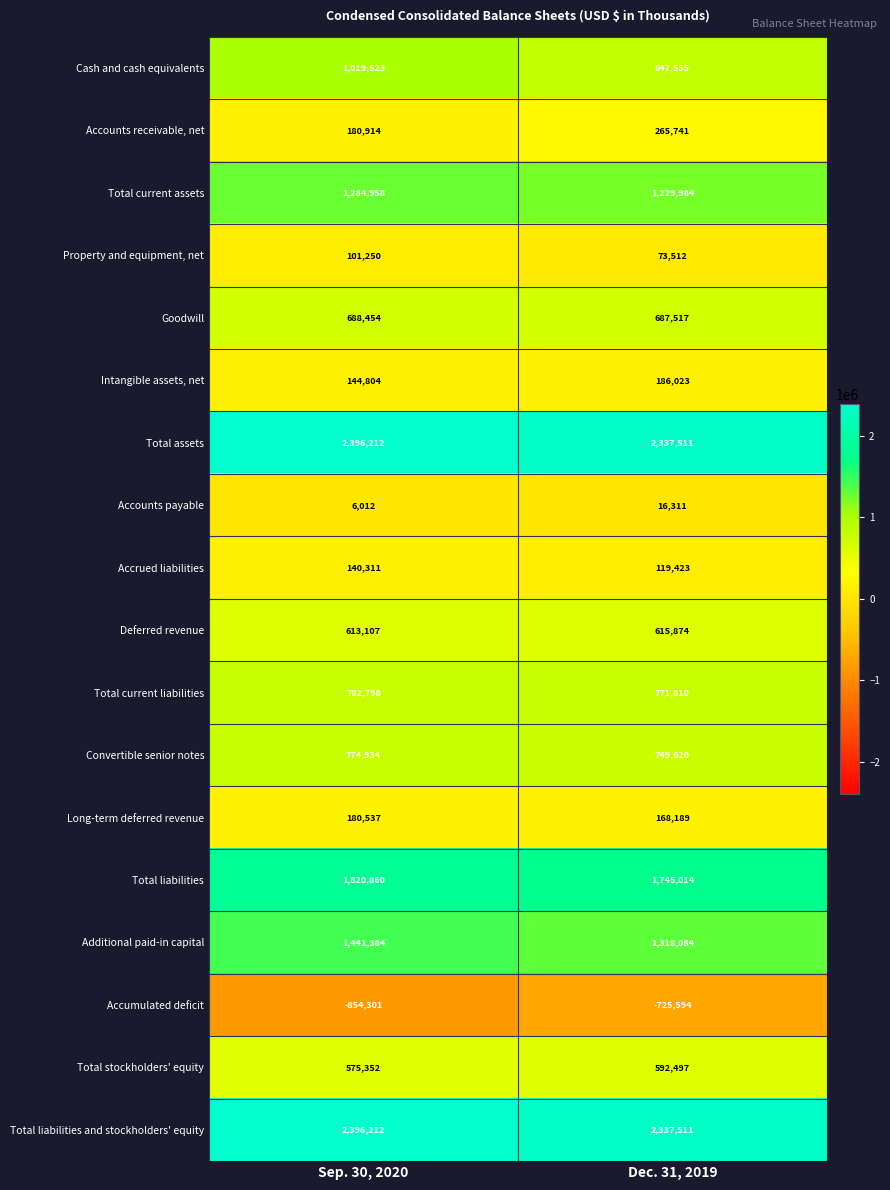

At which category is the sum across all series the highest?

Sep. 30, 2020